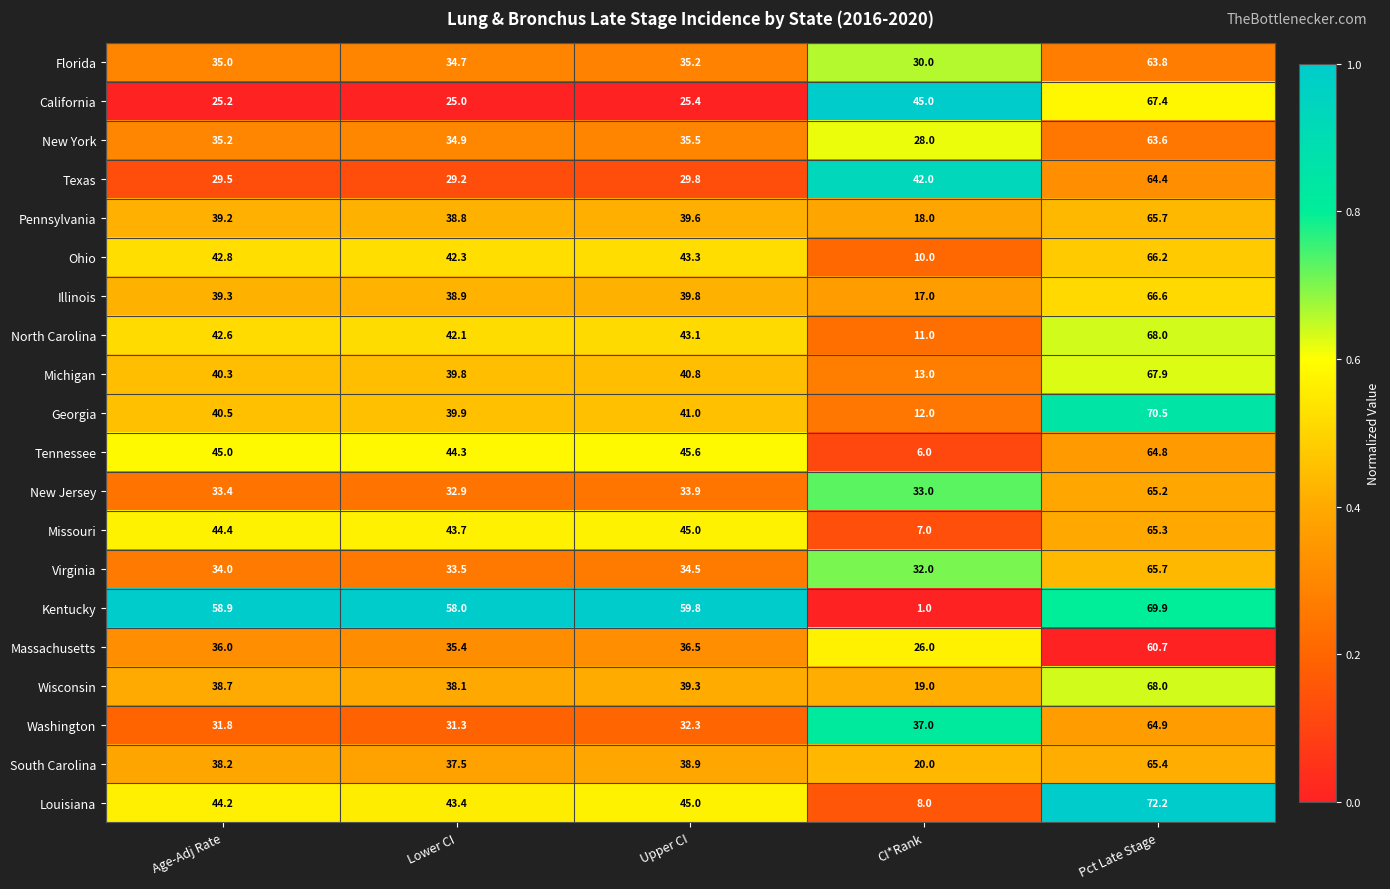

What is the difference between the second highest and second lowest values in the New Jersey series?

0.9